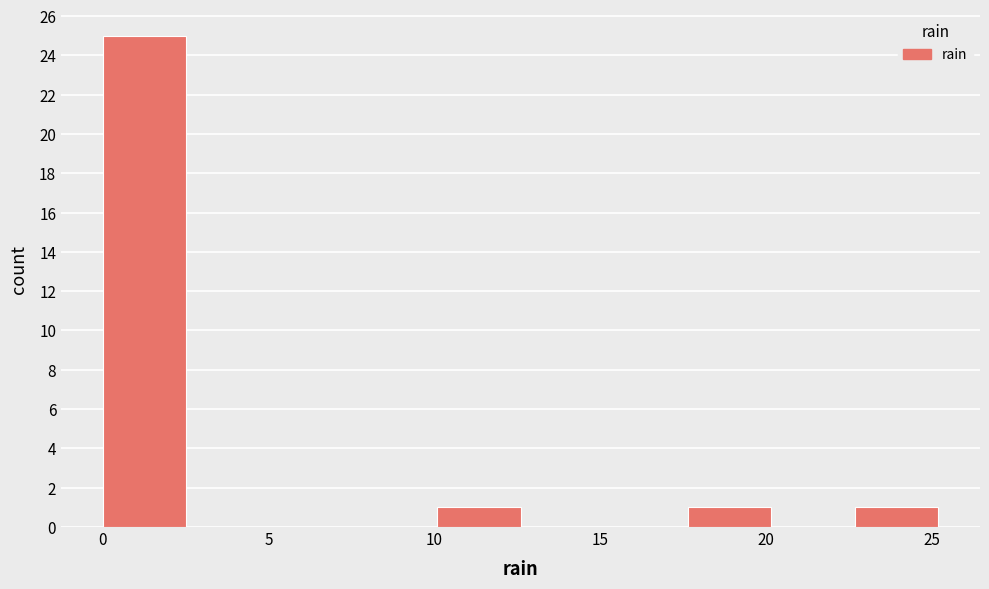

Reading left to right, transcribe this chart: for each bar, give the range it covers on the x-axis and its height. Neither the bar edges nor the heights are printed on the chart, so give them approximately, as read against the axes.

0.0 to 2.5: 25
2.5 to 5.0: 0
5.0 to 7.5: 0
7.5 to 10.0: 0
10.0 to 12.5: 1
12.5 to 15.0: 0
15.0 to 17.5: 0
17.5 to 20.0: 1
20.0 to 22.5: 0
22.5 to 25.0: 1